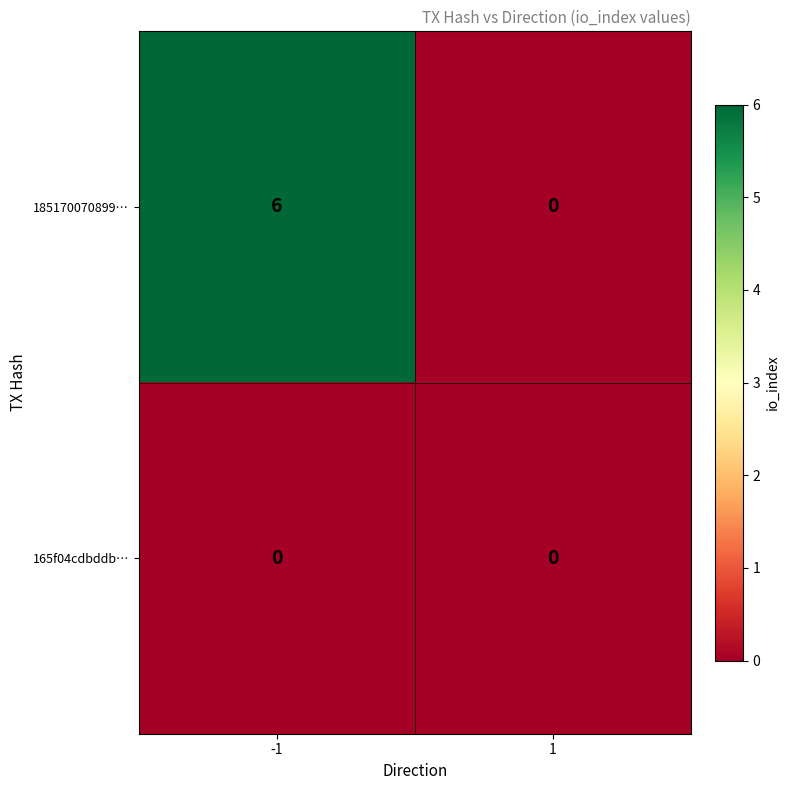

Reading left to right, what are all the values shown in this chart?

185170070899…: 6	0
165f04cdbddb…: 0	0